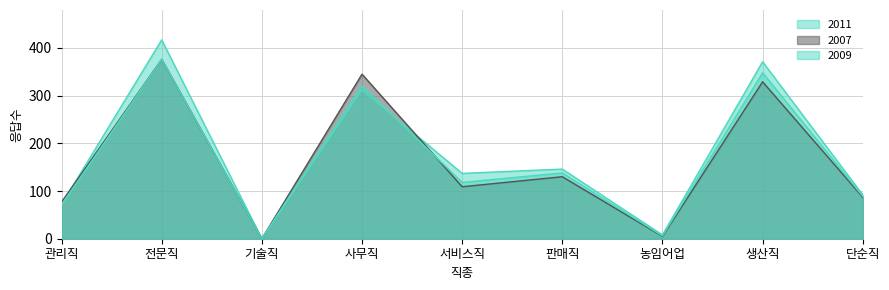

How many lines are shown in the chart?

3